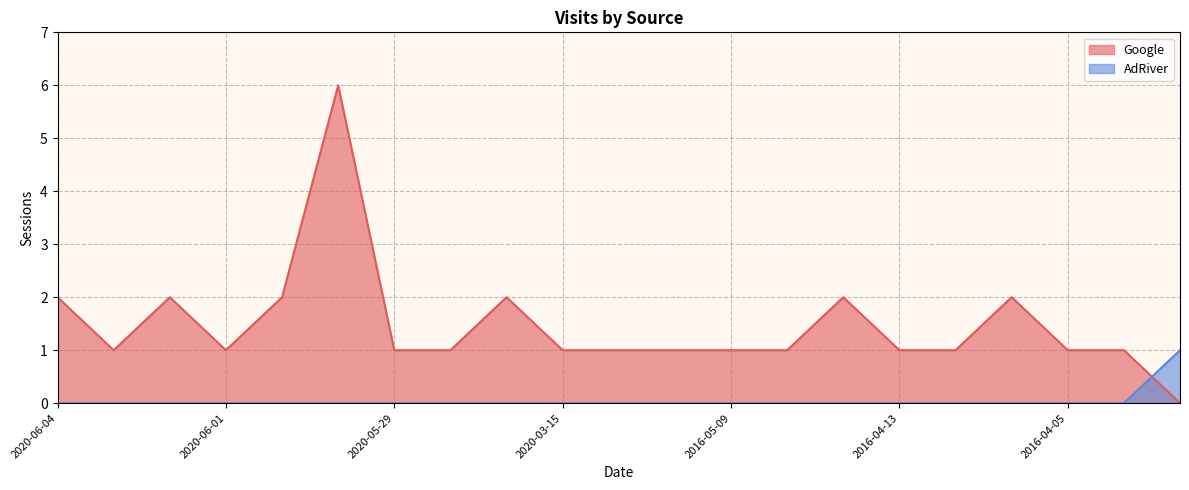

What is the difference between the maximum and minimum values in the Google series?

6